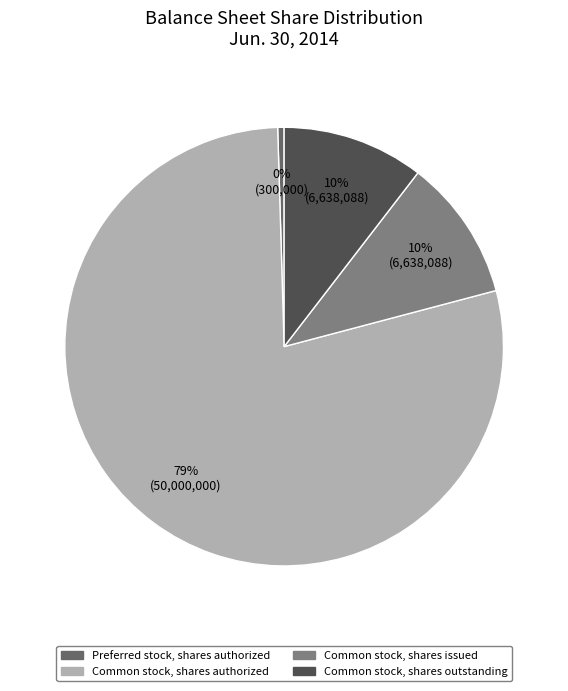

Combined, do Common stock, shares issued and Common stock, shares authorized account for over 50%?

Yes